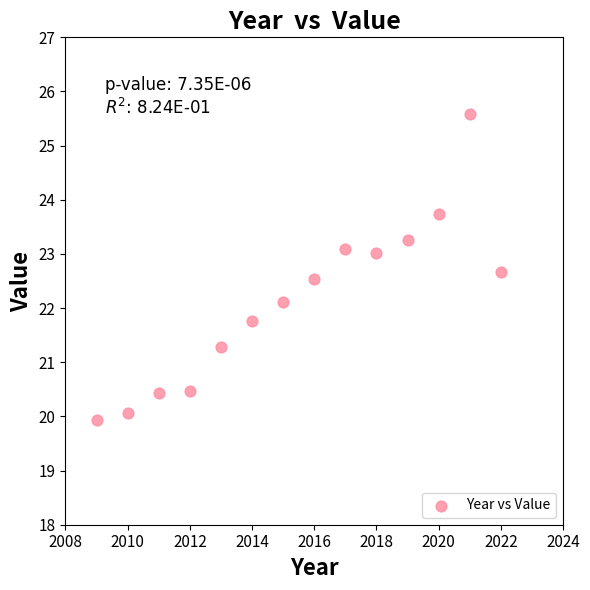

What is the range of X values (max minus min)?

13.0